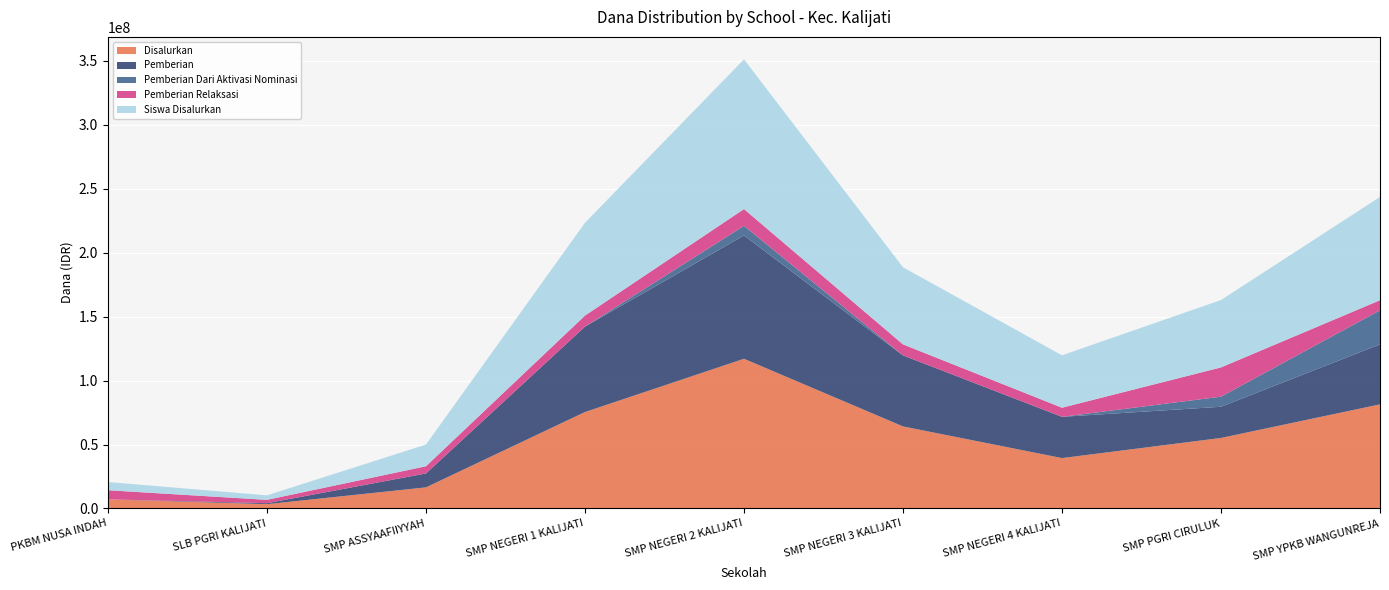

Reading left to right, extract all data points from this chart.

Disalurkan: PKBM NUSA INDAH=7125000	SLB PGRI KALIJATI=3375000	SMP ASSYAAFIIYYAH=16500000	SMP NEGERI 1 KALIJATI=75375000	SMP NEGERI 2 KALIJATI=117000000	SMP NEGERI 3 KALIJATI=64125000	SMP NEGERI 4 KALIJATI=39375000	SMP PGRI CIRULUK=55125000	SMP YPKB WANGUNREJA=81375000
Pemberian: PKBM NUSA INDAH=0	SLB PGRI KALIJATI=750000	SMP ASSYAAFIIYYAH=10875000	SMP NEGERI 1 KALIJATI=66750000	SMP NEGERI 2 KALIJATI=96375000	SMP NEGERI 3 KALIJATI=55500000	SMP NEGERI 4 KALIJATI=32250000	SMP PGRI CIRULUK=24375000	SMP YPKB WANGUNREJA=46875000
Pemberian Dari Aktivasi Nominasi: PKBM NUSA INDAH=0	SLB PGRI KALIJATI=0	SMP ASSYAAFIIYYAH=0	SMP NEGERI 1 KALIJATI=0	SMP NEGERI 2 KALIJATI=7500000	SMP NEGERI 3 KALIJATI=0	SMP NEGERI 4 KALIJATI=0	SMP PGRI CIRULUK=7875000	SMP YPKB WANGUNREJA=26625000
Pemberian Relaksasi: PKBM NUSA INDAH=7125000	SLB PGRI KALIJATI=2625000	SMP ASSYAAFIIYYAH=5625000	SMP NEGERI 1 KALIJATI=8625000	SMP NEGERI 2 KALIJATI=13125000	SMP NEGERI 3 KALIJATI=8625000	SMP NEGERI 4 KALIJATI=7125000	SMP PGRI CIRULUK=22875000	SMP YPKB WANGUNREJA=7875000
Siswa Disalurkan: PKBM NUSA INDAH=11	SLB PGRI KALIJATI=6	SMP ASSYAAFIIYYAH=29	SMP NEGERI 1 KALIJATI=124	SMP NEGERI 2 KALIJATI=200	SMP NEGERI 3 KALIJATI=103	SMP NEGERI 4 KALIJATI=70	SMP PGRI CIRULUK=90	SMP YPKB WANGUNREJA=138